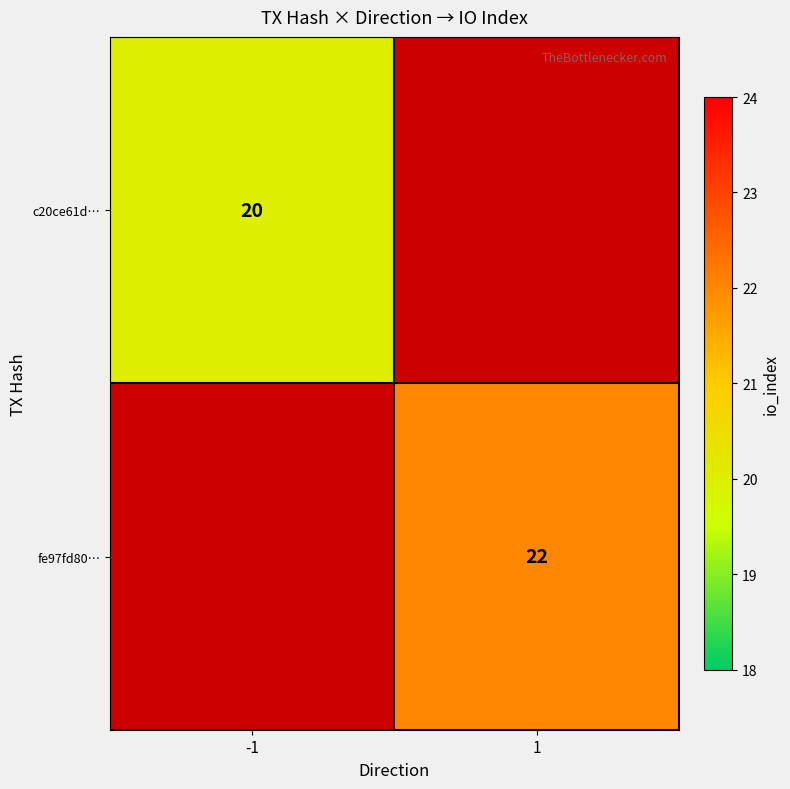

The value of c20ce61d… at -1 is 26. True or false?

False